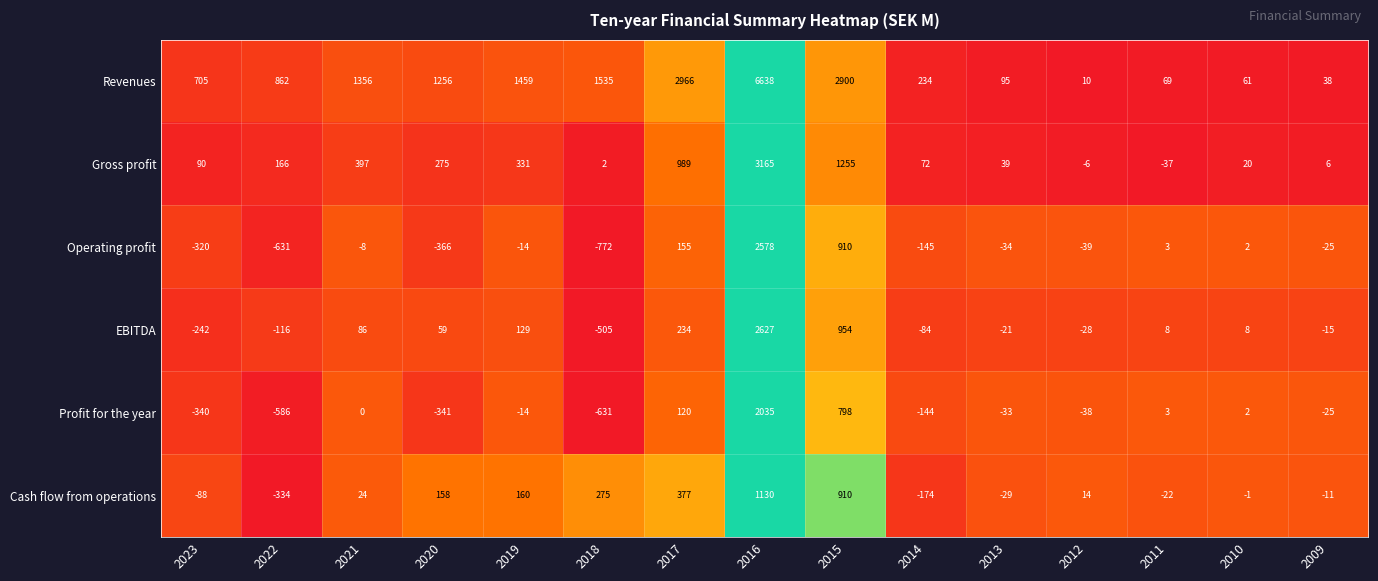

The Operating profit series shows -366 at 2020. True or false?

True